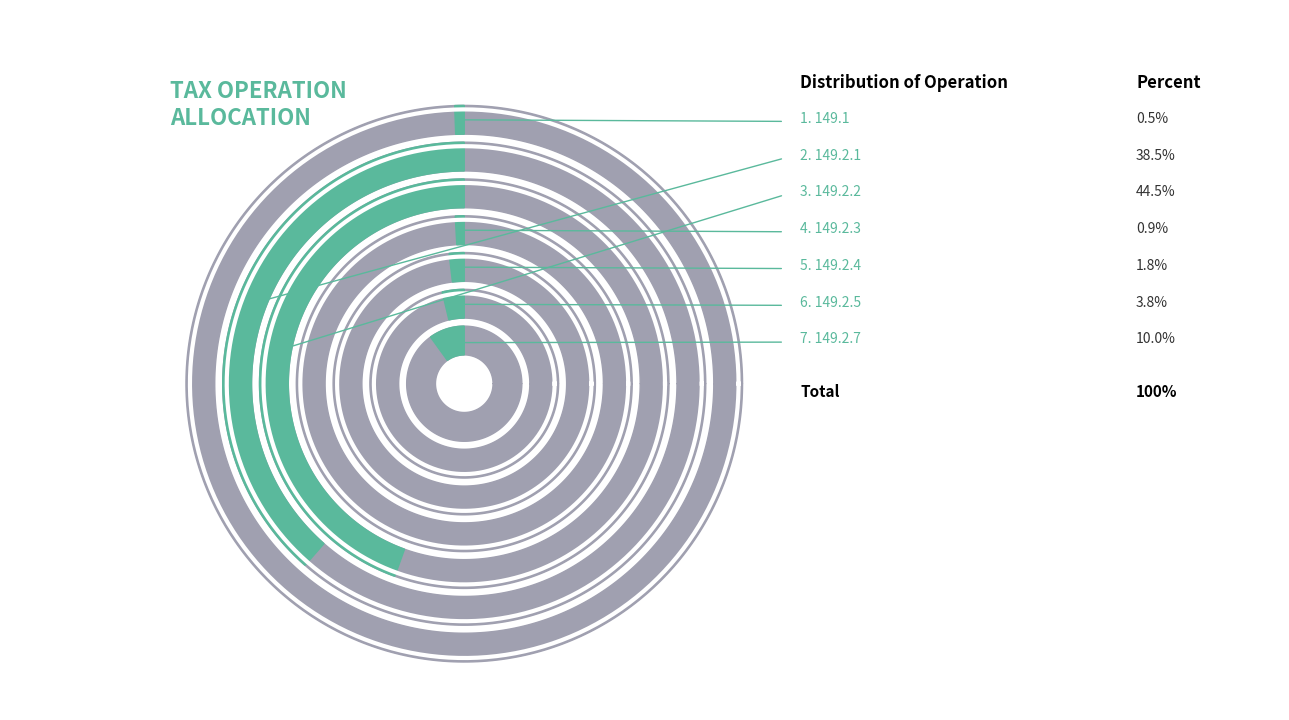

The 149.2.1 (1010204) slice represents 39% of the pie. True or false?

True